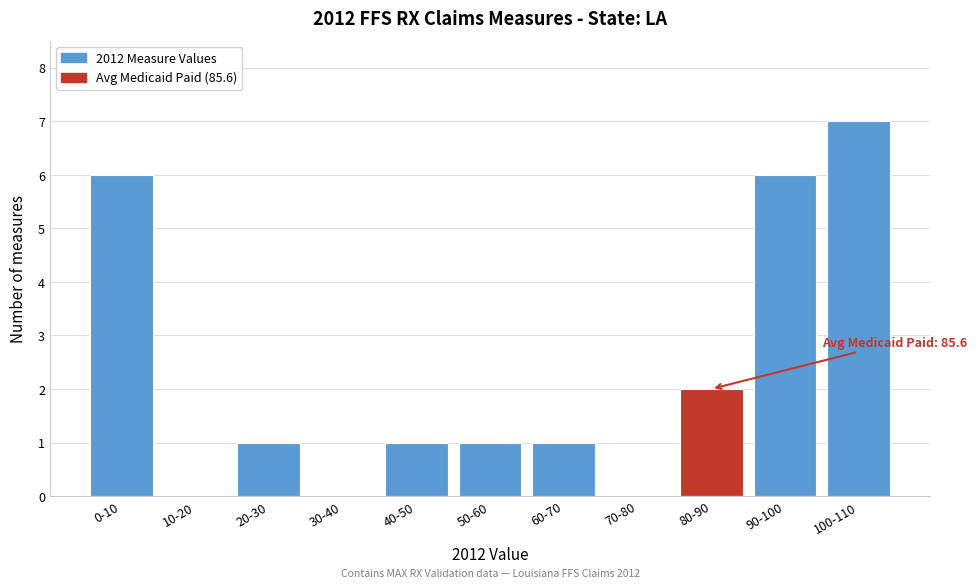

Reading left to right, list all the values displayed in this chart.

0-10=6	10-20=0	20-30=1	30-40=0	40-50=1	50-60=1	60-70=1	70-80=0	80-90=2	90-100=6	100-110=7